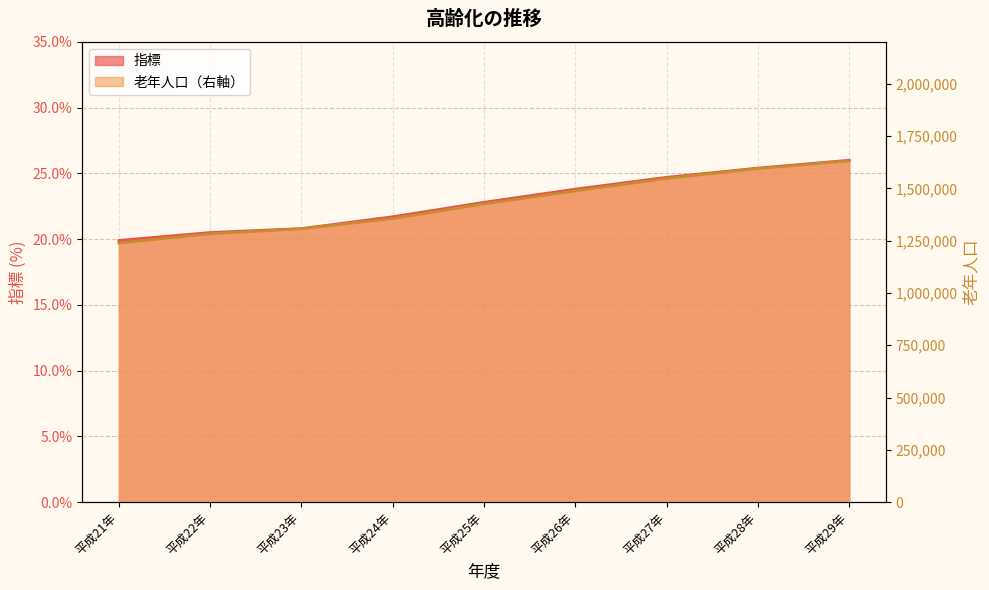

The value at 平成27年 is 40.4. True or false?

False